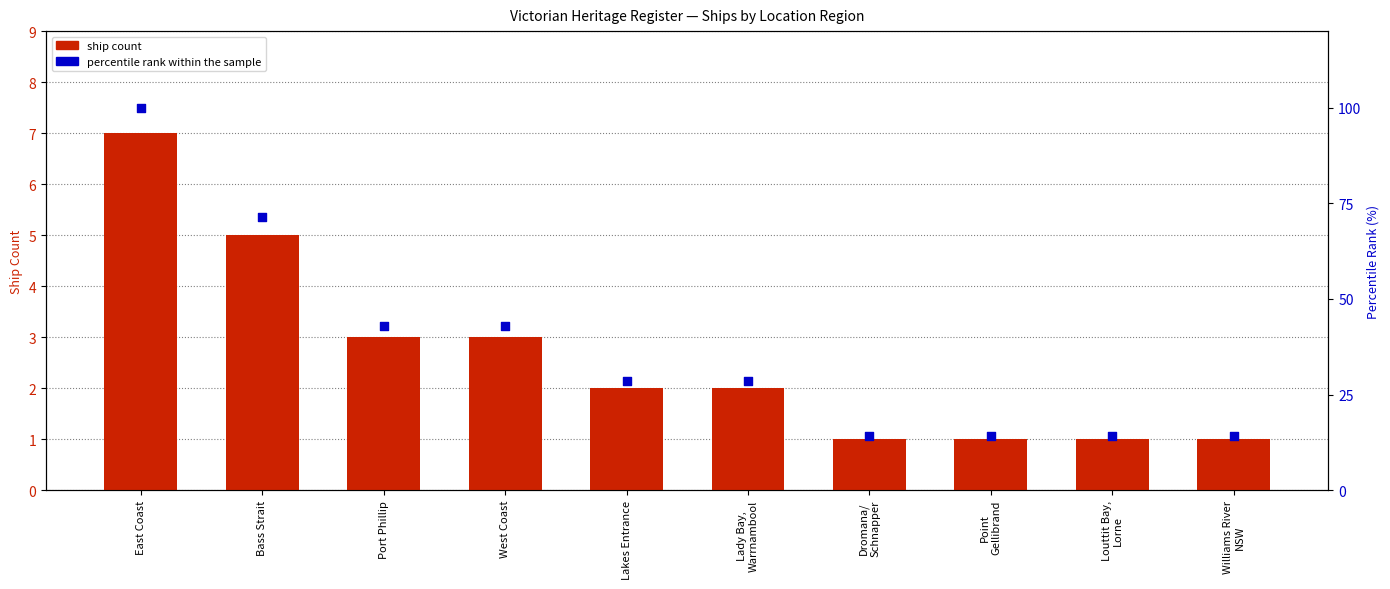

What are all the series names shown in the legend?

ship count, percentile rank within the sample